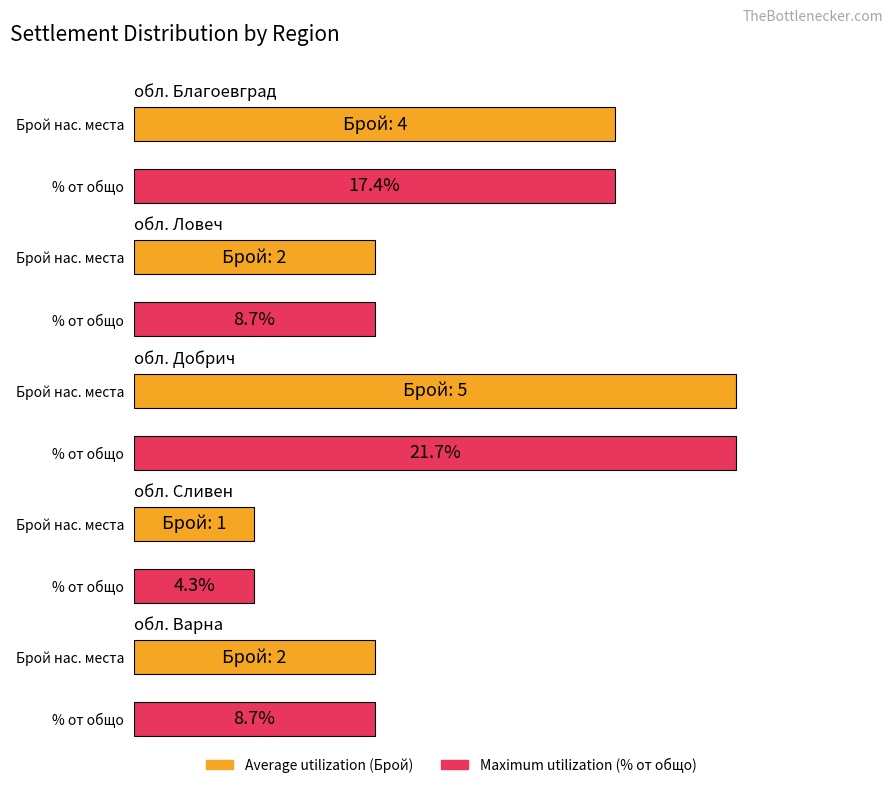

What is the label of the 2nd bar from the left?

обл. Ловеч